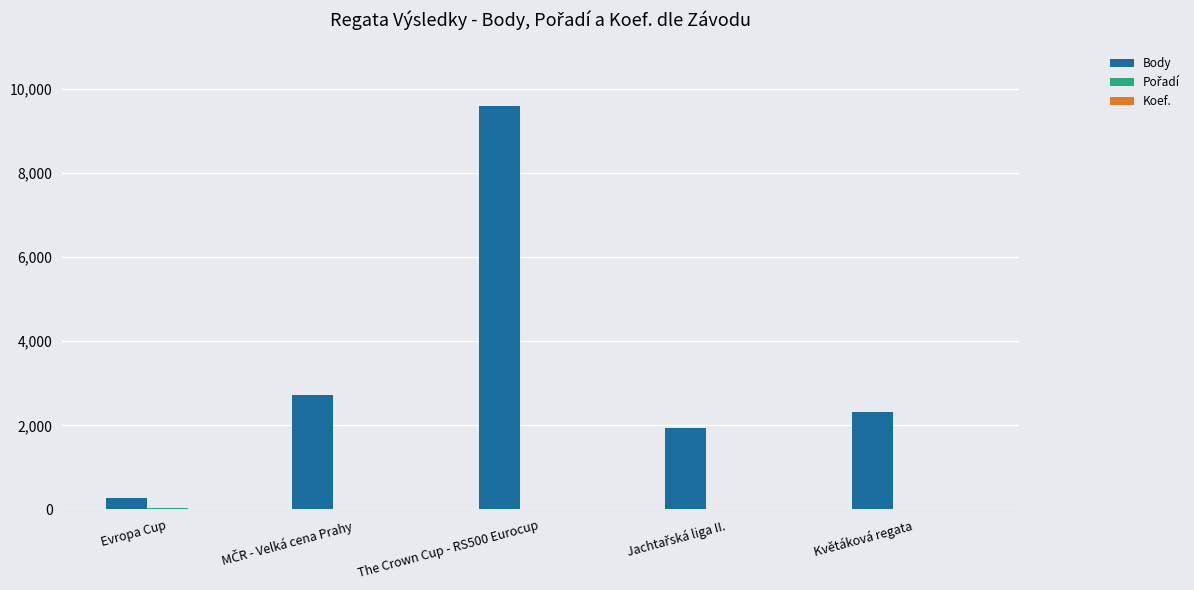

The value of Body at The Crown Cup - RS500 Eurocup is 9600. True or false?

True